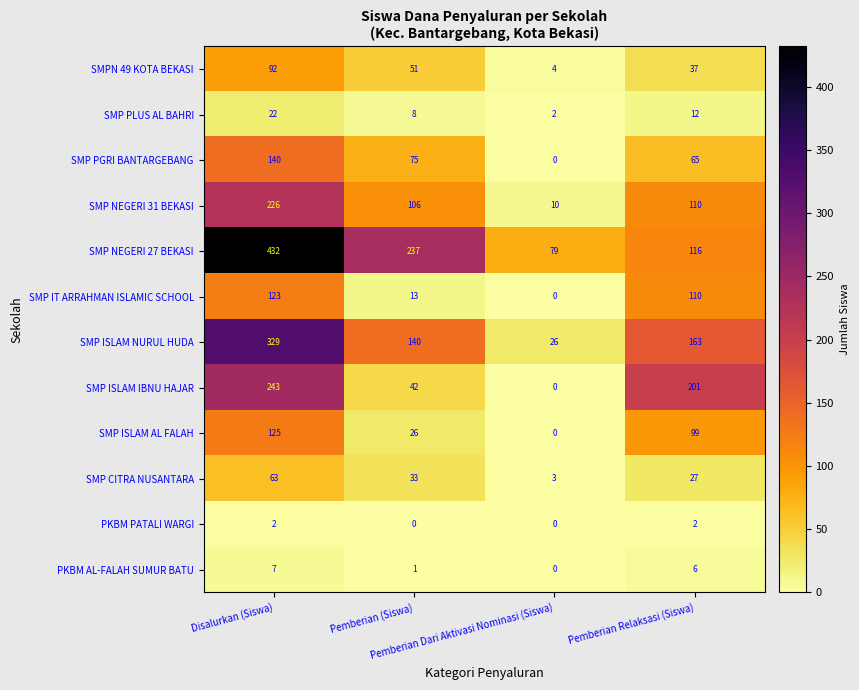

What is the maximum value shown in the chart?

432